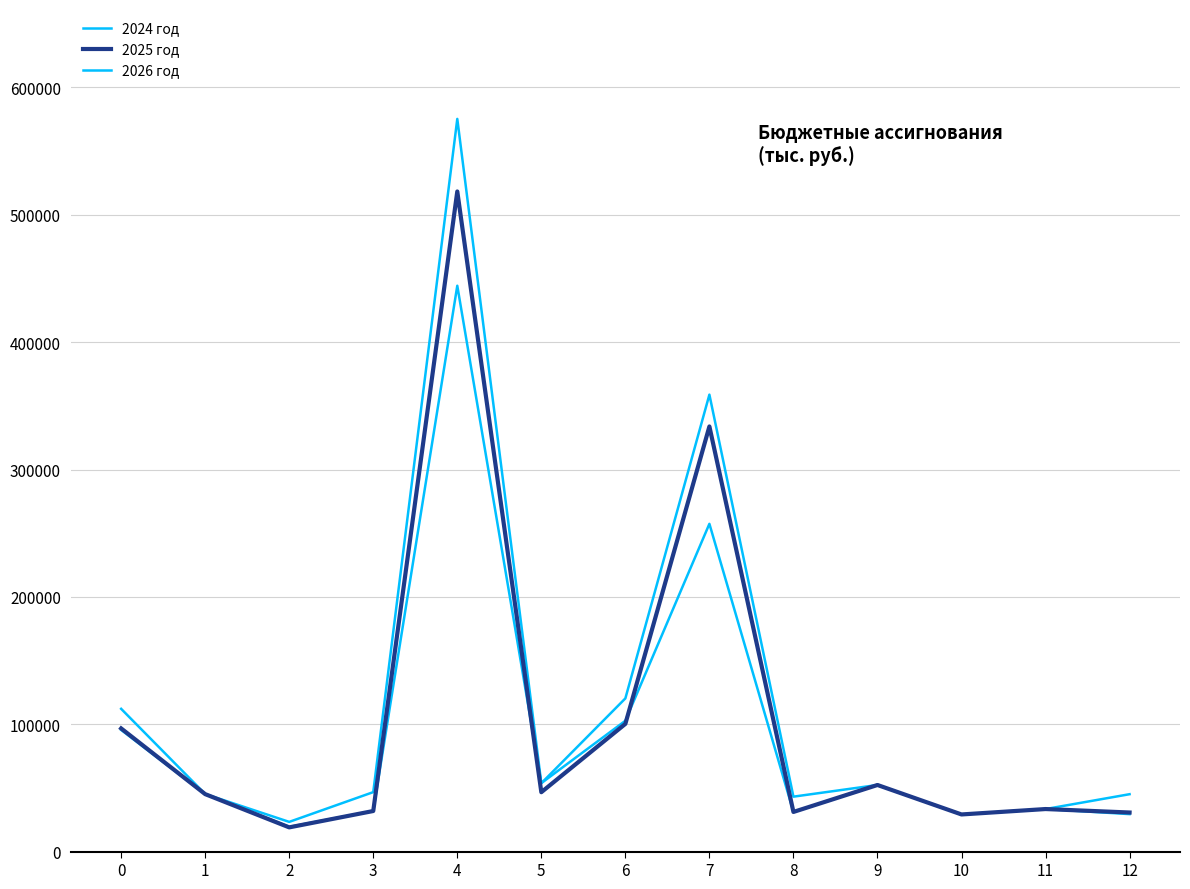

Between 3 and 9, which is larger?

9